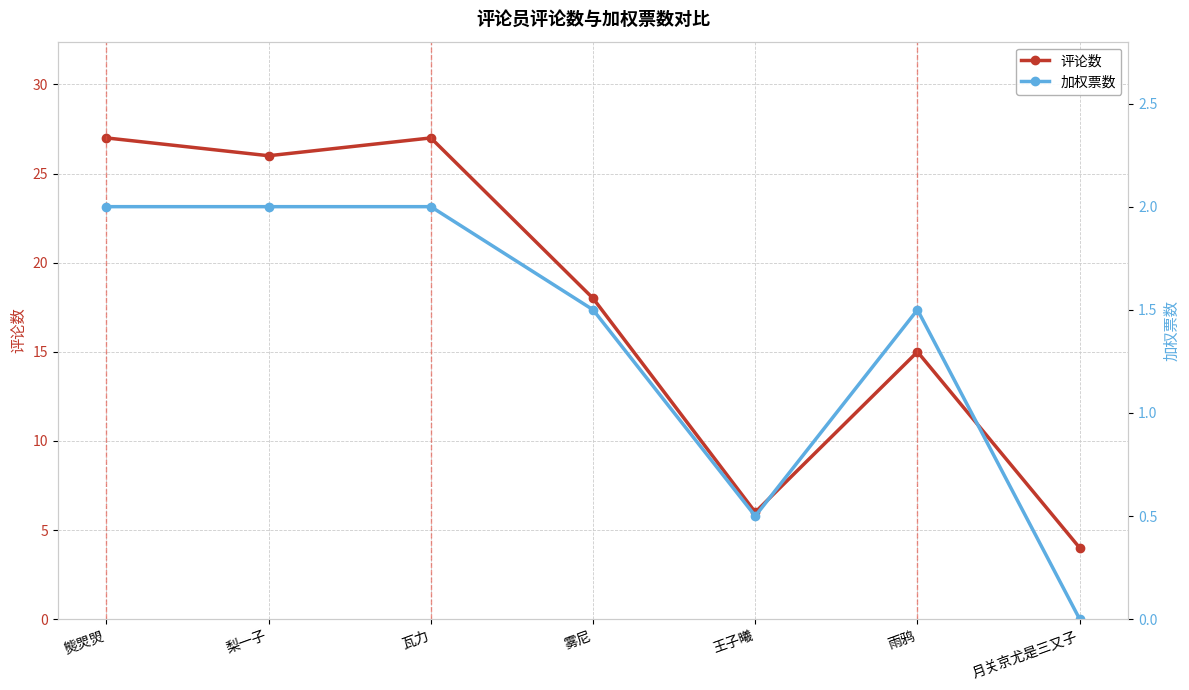

In 加权票数, how many points are higher than both neighbors (excluding endpoints)?

1